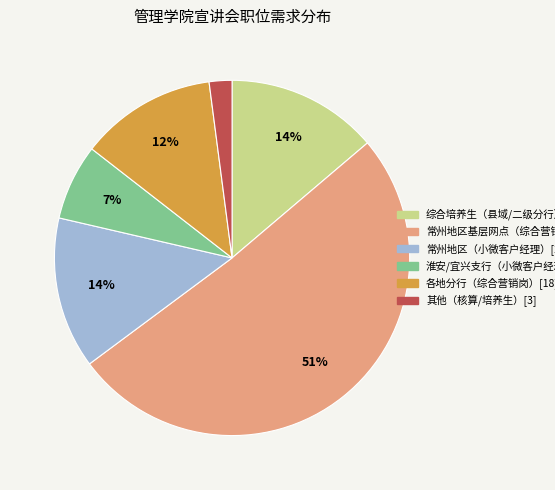

To the nearest percent, what is the difference between the largest and smallest slice percentages?

49%